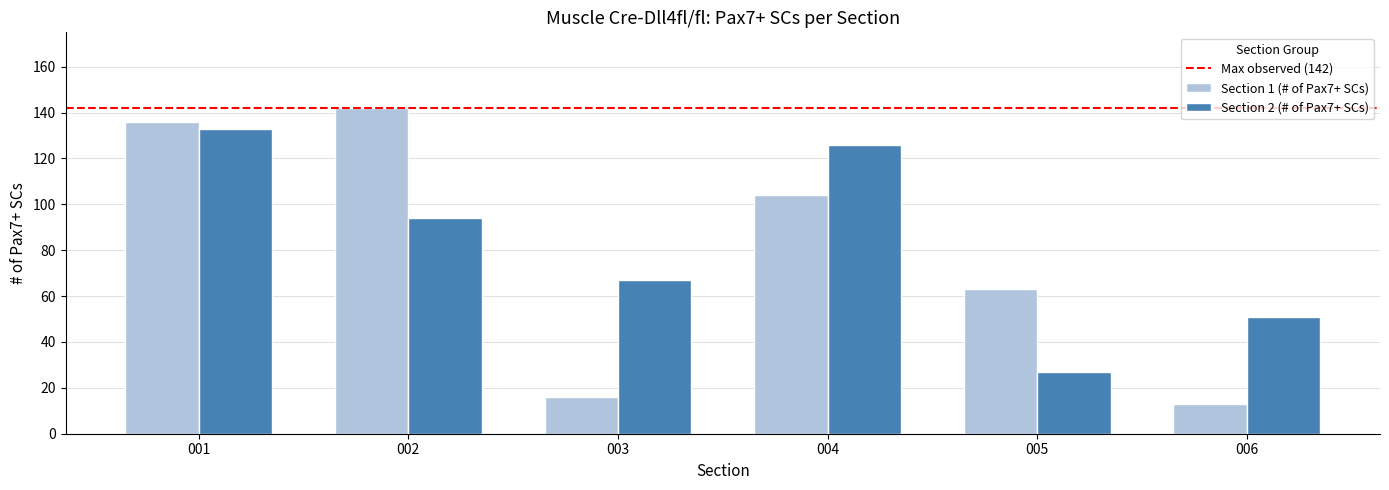

How many data points in Section 1 (# of Pax7+ SCs) are less than 104?

3